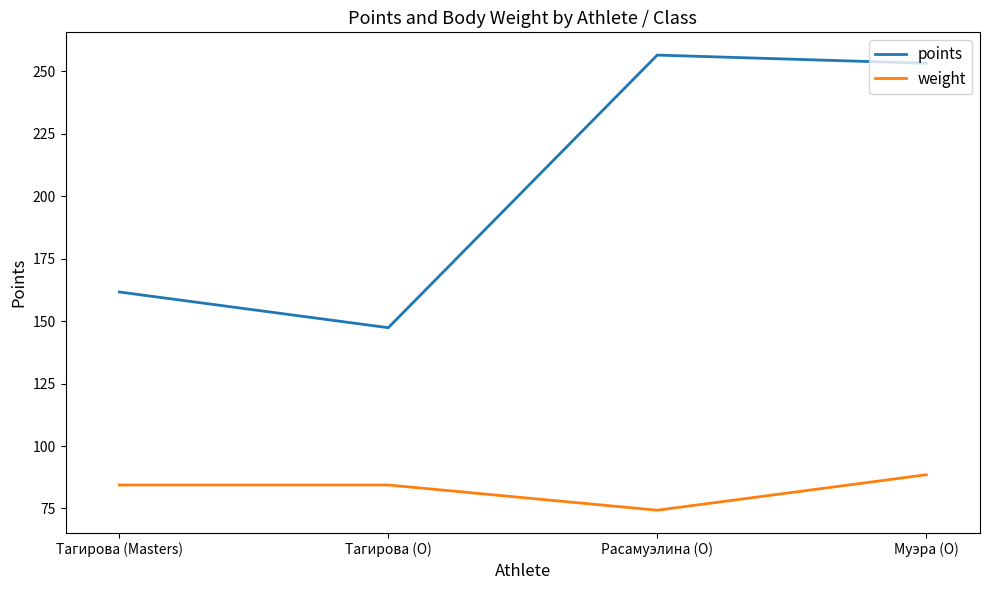

List the labels in order of points value, largest first.

Расамуэлина (O), Муэра (O), Тагирова (Masters), Тагирова (O)